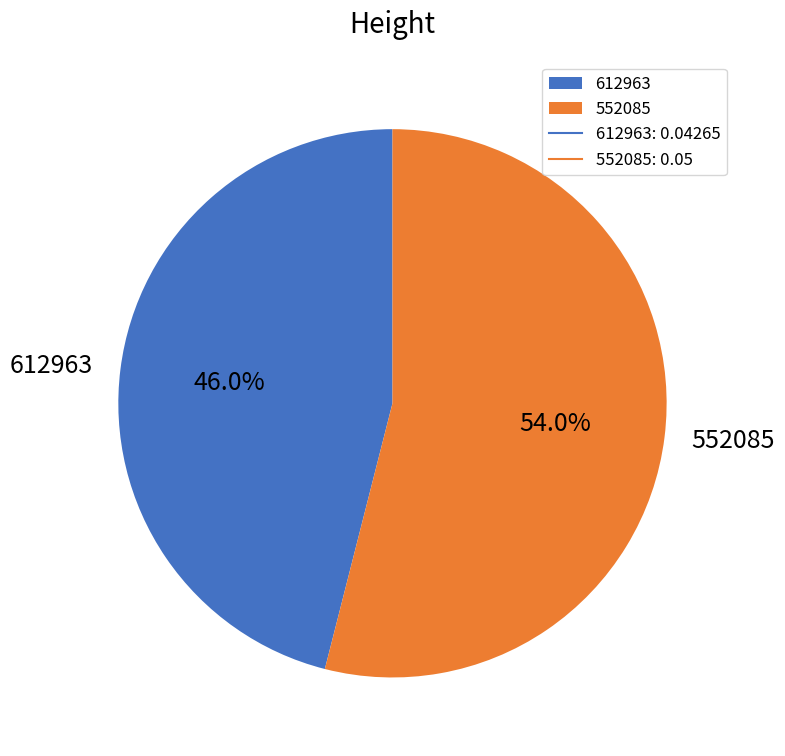

Which slice represents more than half of the pie?

552085